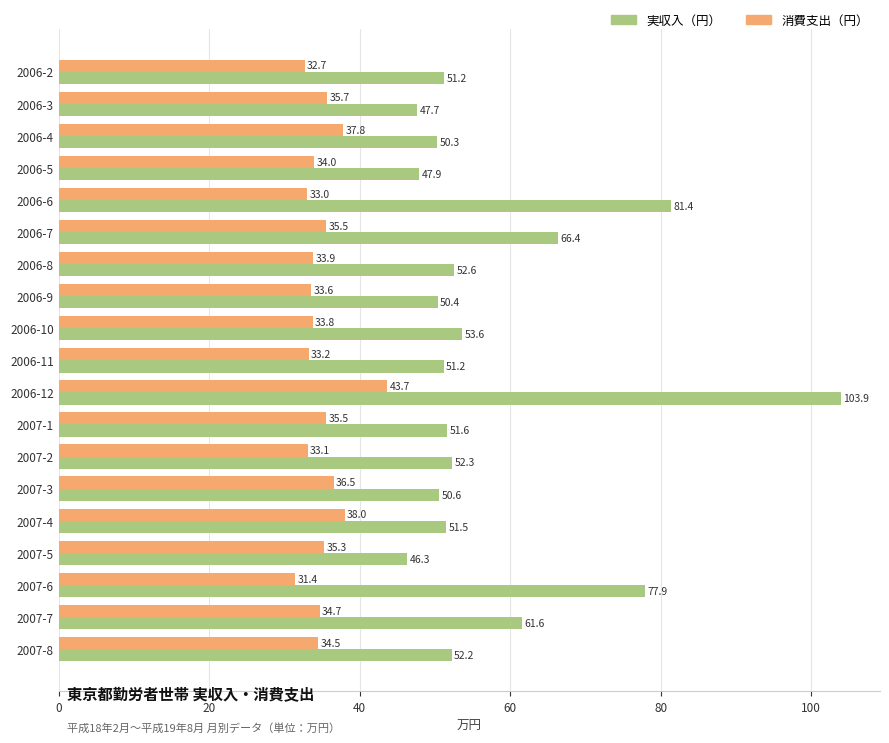

What is the difference between the second highest and second lowest values in the 消費支出（円） series?

5.3